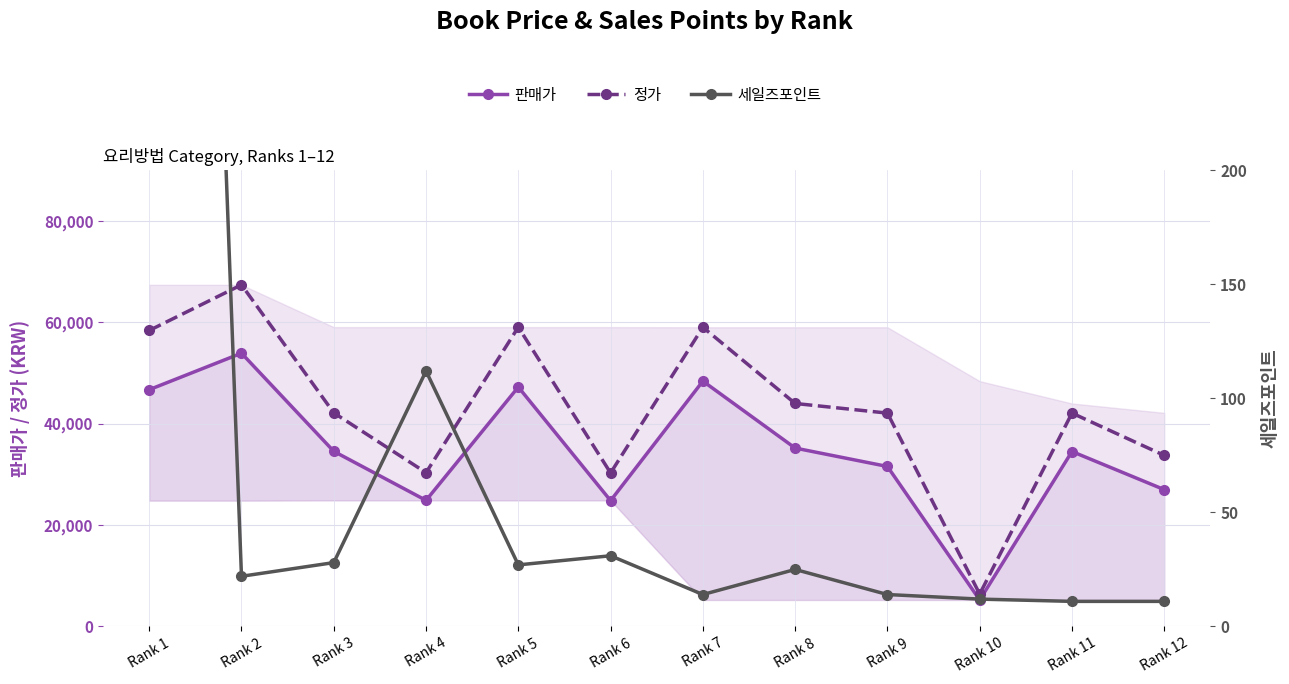

Does the chart display data point markers on the line(s)?

Yes